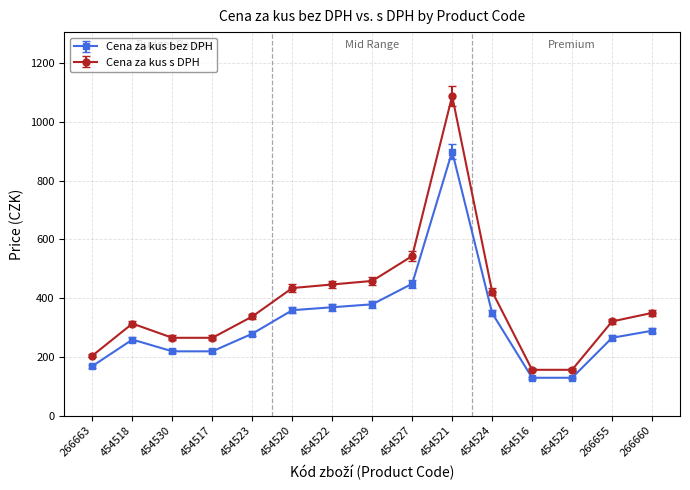

True or false: Cena za kus s DPH and Cena za kus bez DPH intersect in this chart.

False